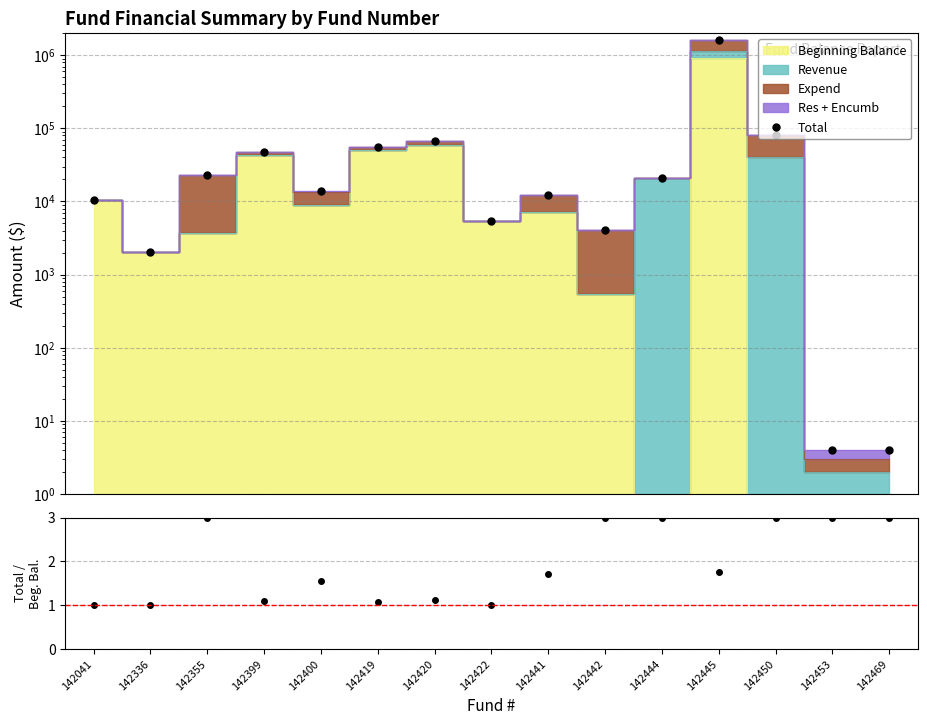

Reading left to right, transcribe all the data shown in this chart.

142041=10400.1	142336=2043.5	142355=22772.4	142399=48132.4	142400=14032.9	142419=54751.5	142420=67460.4	142422=5410.5	142441=12399.7	142442=4090.5	142444=21057.3	142445=1634659.5	142450=81985.2	142453=4.0	142469=4.0